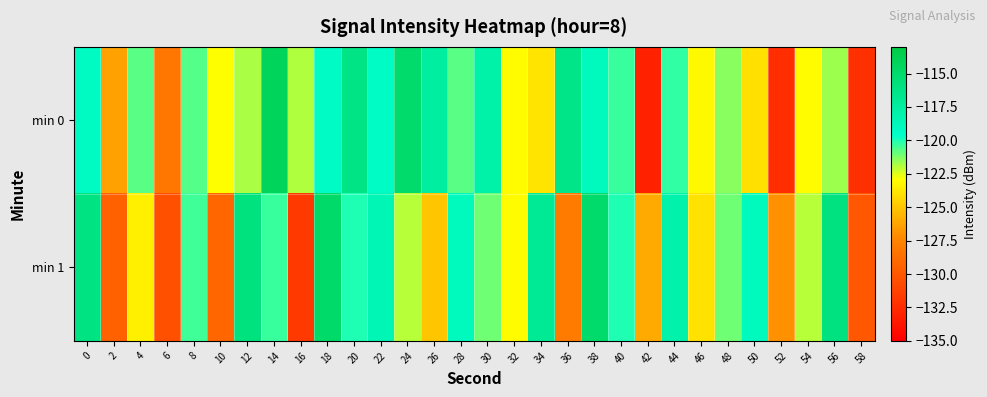

Reading right to left, transcribe all the data shown in this chart.

min 0: 58=-132.2	56=-121.7	54=-123.0	52=-132.4	50=-124.0	48=-121.3	46=-123.1	44=-120.2	42=-133.1	40=-120.4	38=-118.9	36=-116.3	34=-123.8	32=-123.0	30=-117.9	28=-120.8	26=-117.5	24=-115.0	22=-119.3	20=-116.2	18=-119.2	16=-121.9	14=-114.1	12=-121.8	10=-122.9	8=-120.7	6=-128.2	4=-120.8	2=-126.3	0=-119.2
min 1: 58=-130.0	56=-116.0	54=-122.0	52=-127.0	50=-119.0	48=-121.0	46=-124.0	44=-118.0	42=-126.0	40=-120.0	38=-115.0	36=-128.0	34=-117.0	32=-123.0	30=-121.0	28=-119.0	26=-125.0	24=-122.0	22=-118.5	20=-120.0	18=-114.8	16=-131.7	14=-120.4	12=-115.9	10=-129.2	8=-120.5	6=-130.4	4=-123.5	2=-129.4	0=-116.1